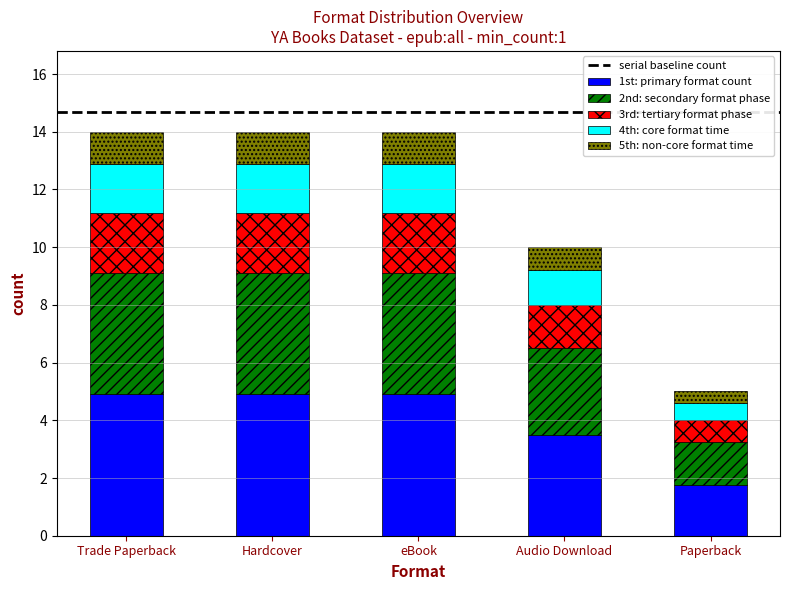

The value of 1st: primary format count at Paperback is 1.8. True or false?

True